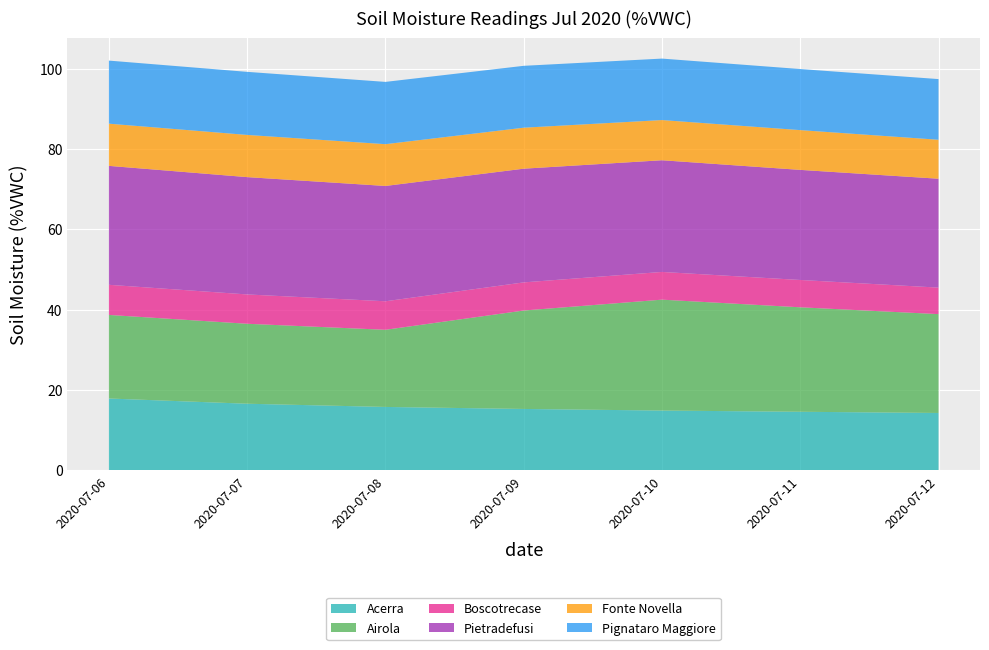

Reading left to right, list all the values displayed in this chart.

Acerra: 17.9	16.6	15.8	15.3	14.9	14.6	14.3
Airola: 20.8	19.9	19.2	24.5	27.6	26.0	24.6
Boscotrecase: 7.5	7.3	7.1	7.0	6.9	6.8	6.6
Pietradefusi: 29.6	29.2	28.7	28.3	27.8	27.4	27.1
Fonte Novella: 10.5	10.5	10.4	10.2	10.0	9.9	9.7
Pignataro Maggiore: 15.7	15.7	15.5	15.4	15.3	15.2	15.1